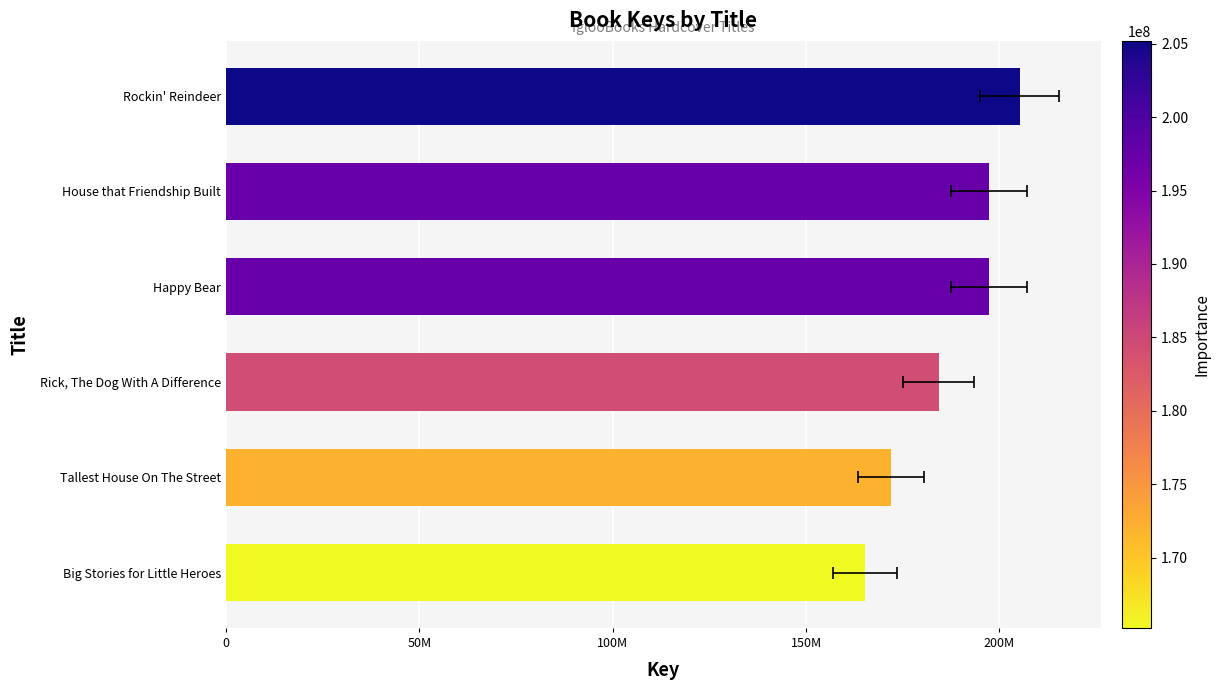

What is the change in value from Big Stories for Little Heroes to House that Friendship Built?

+32179205